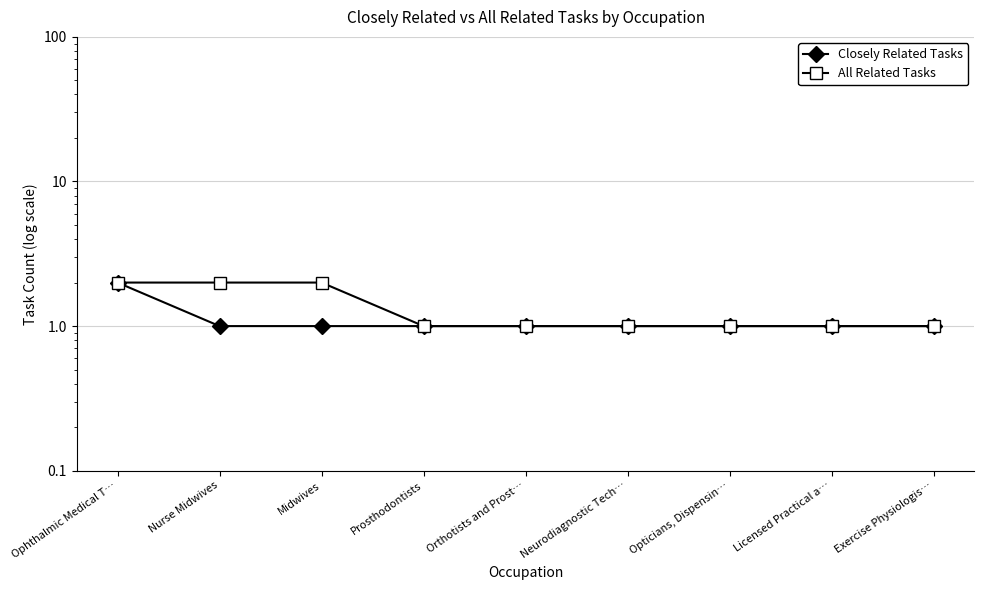

What is the approximate value of All Related Tasks at Nurse Midwives?

2